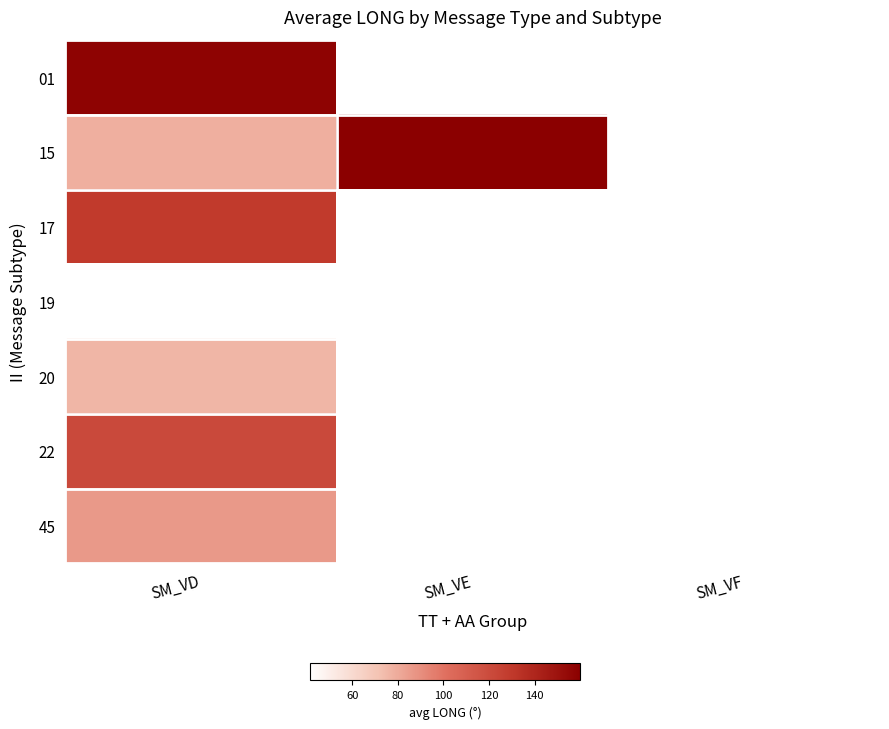

List the series in order of their peak value, lowest first.

20, 45, 22, 17, 01, 15, 19